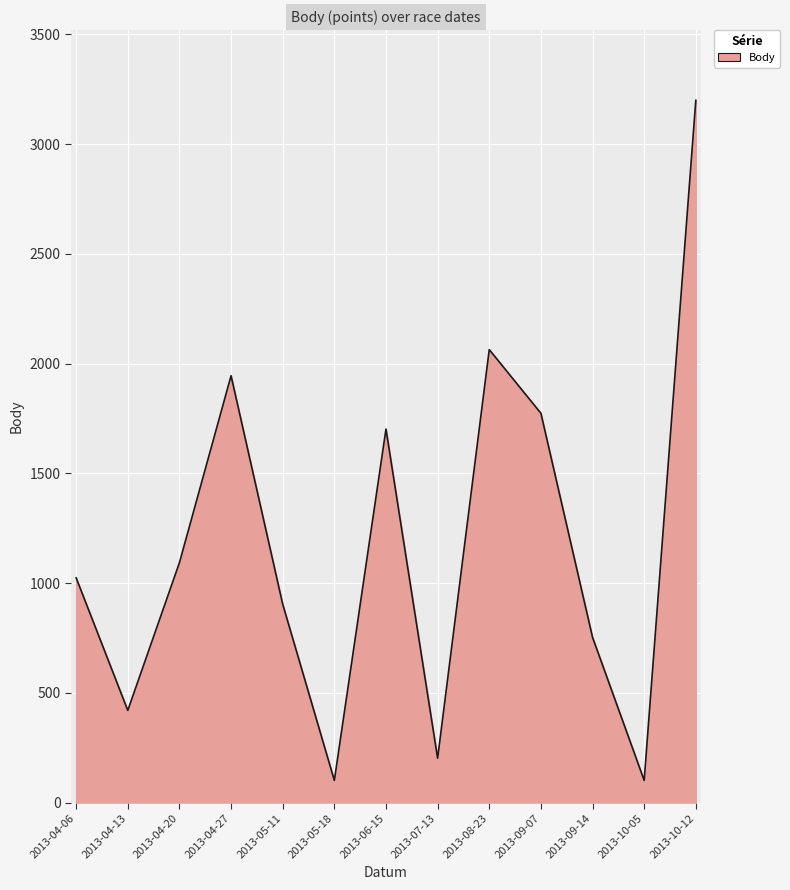

Reading left to right, extract all data points from this chart.

1024	420	1093	1945	904	101	1702	202	2064	1774	753	101	3200